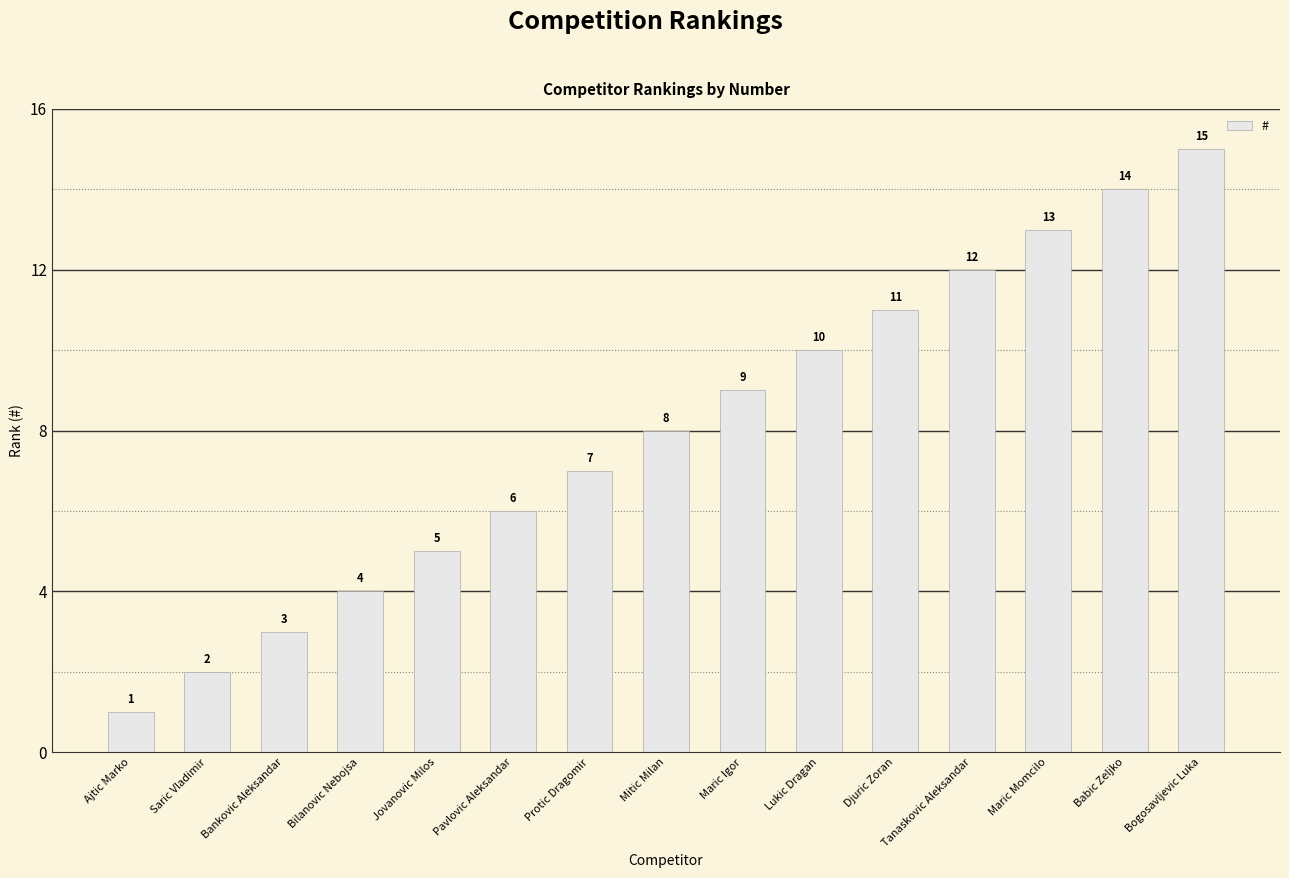

Does the chart contain any negative values?

No